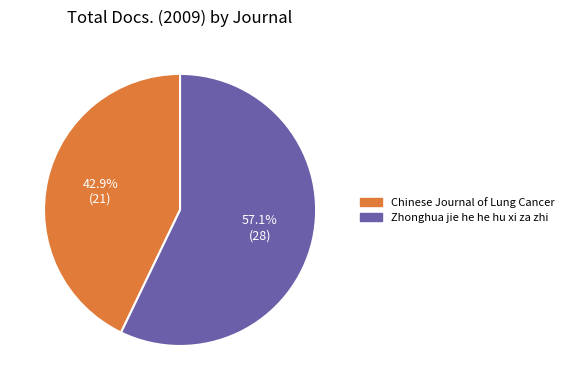

Combined, what portion of the pie is Chinese Journal of Lung Cancer and Zhonghua jie he he hu xi za zhi?

100.0%